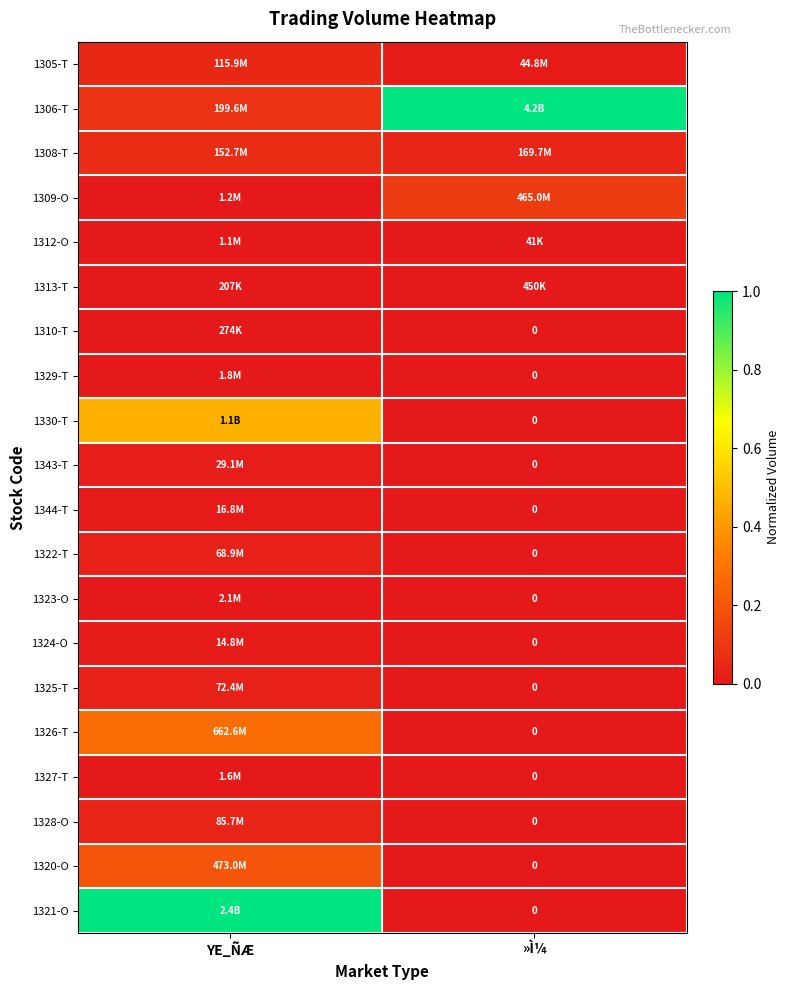

How many distinct data groups are displayed?

20